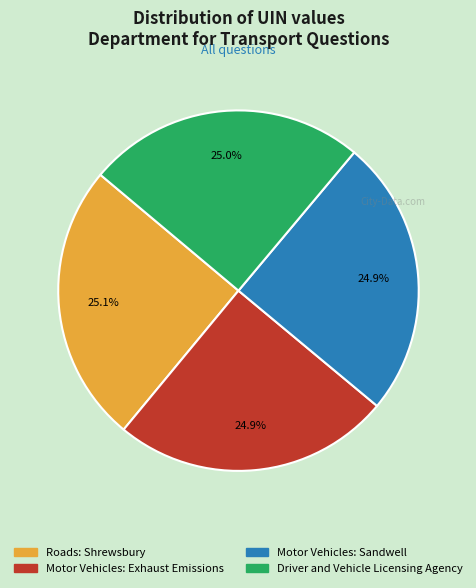

To the nearest percent, what portion does Motor Vehicles: Sandwell represent?

25%